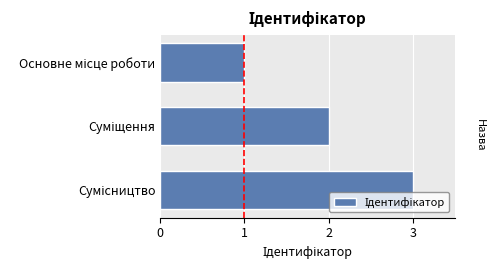

What is the sum of all values?

6